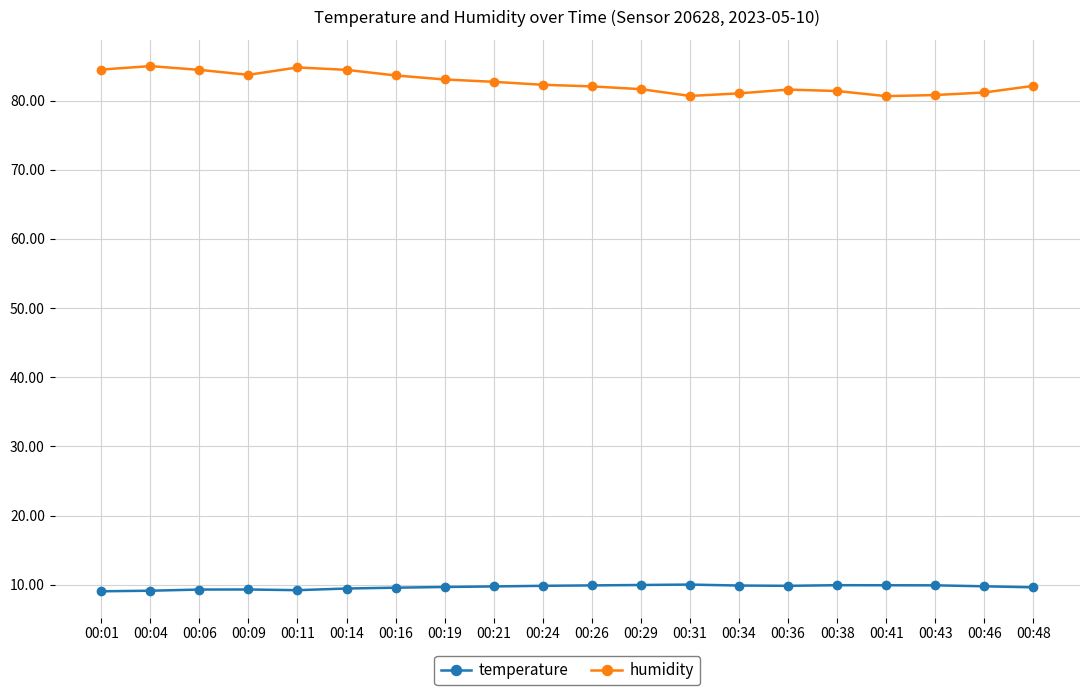

What is the smallest value displayed?

9.1